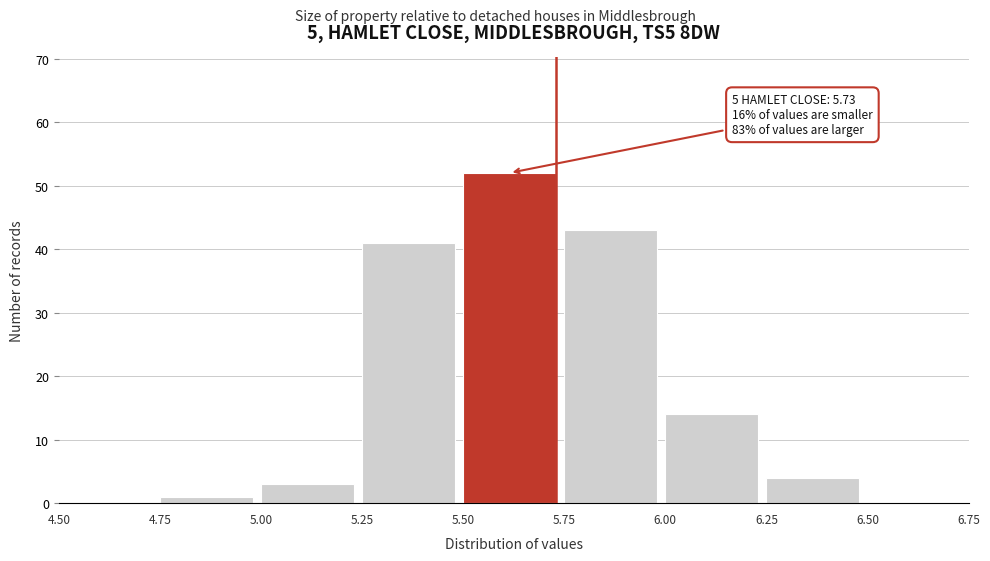

Over which range of the x-axis is the bar tallest?

5.50 to 5.75